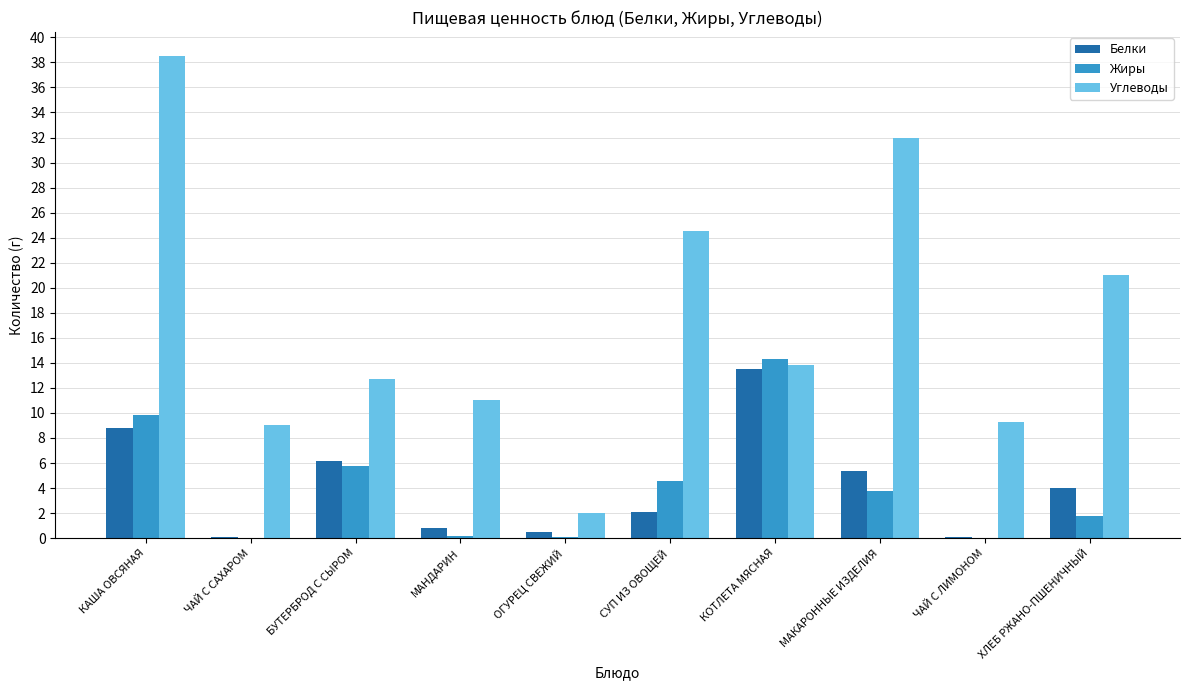

What is the sum of the Углеводы values at МАКАРОННЫЕ ИЗДЕЛИЯ and ОГУРЕЦ СВЕЖИЙ?

34.0